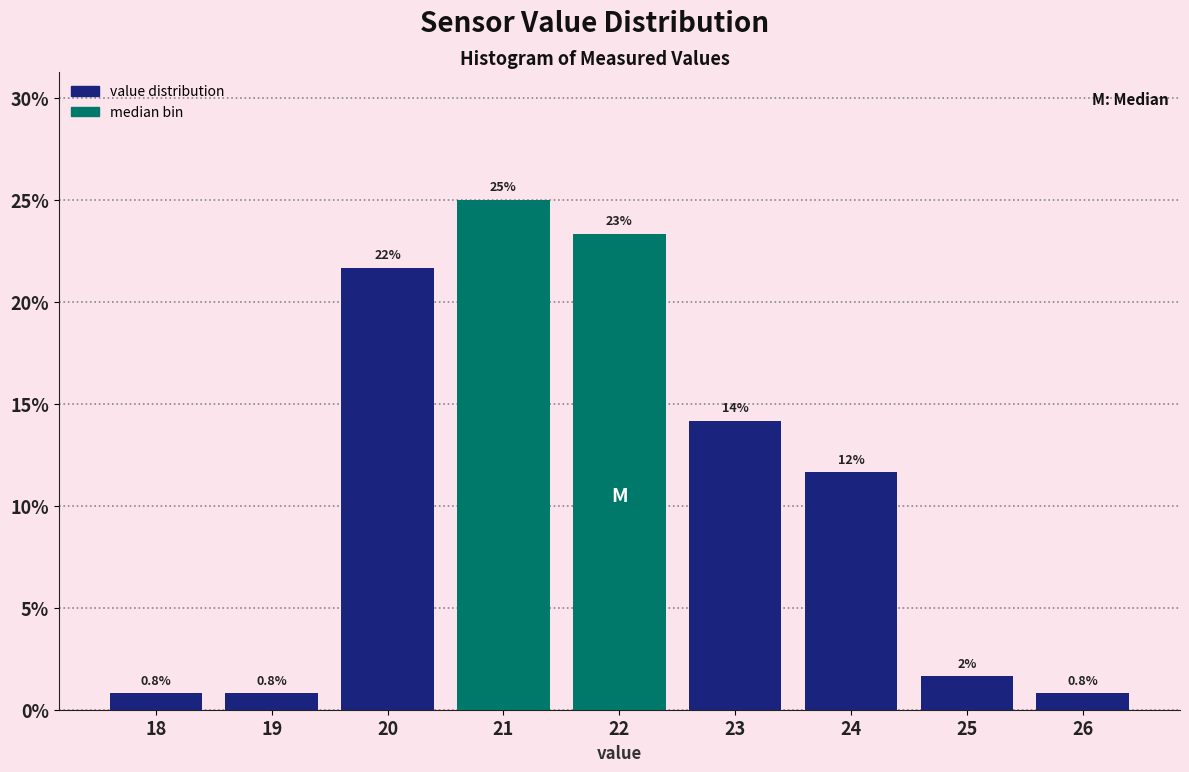

How many bars are there in total?

9